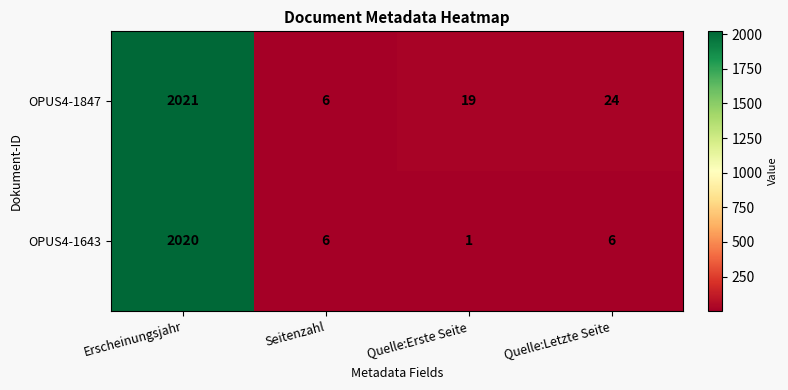

What is the average value of the OPUS4-1643 series?

508